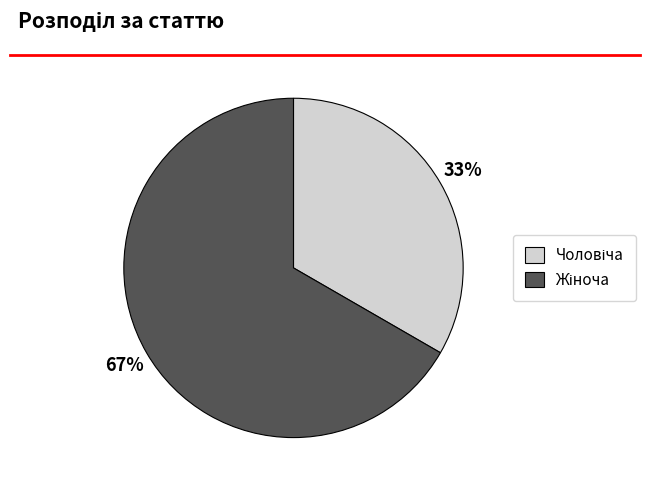

Does any single category account for the majority?

Yes